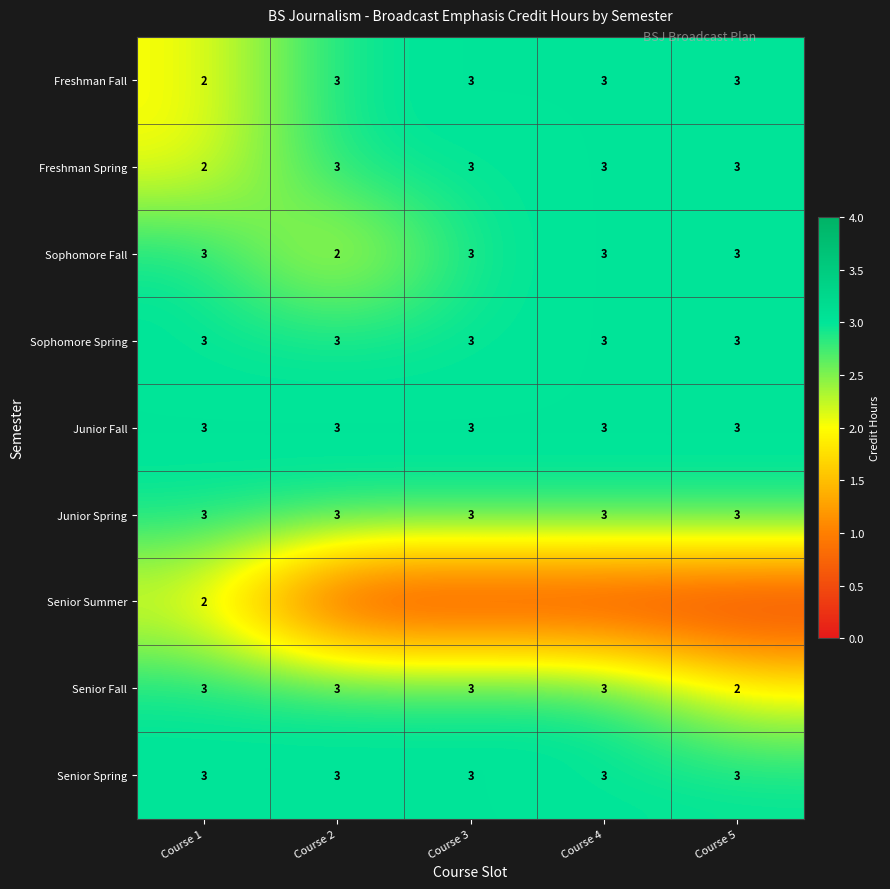

Which has a higher value, Course 5 or Course 1?

Course 5